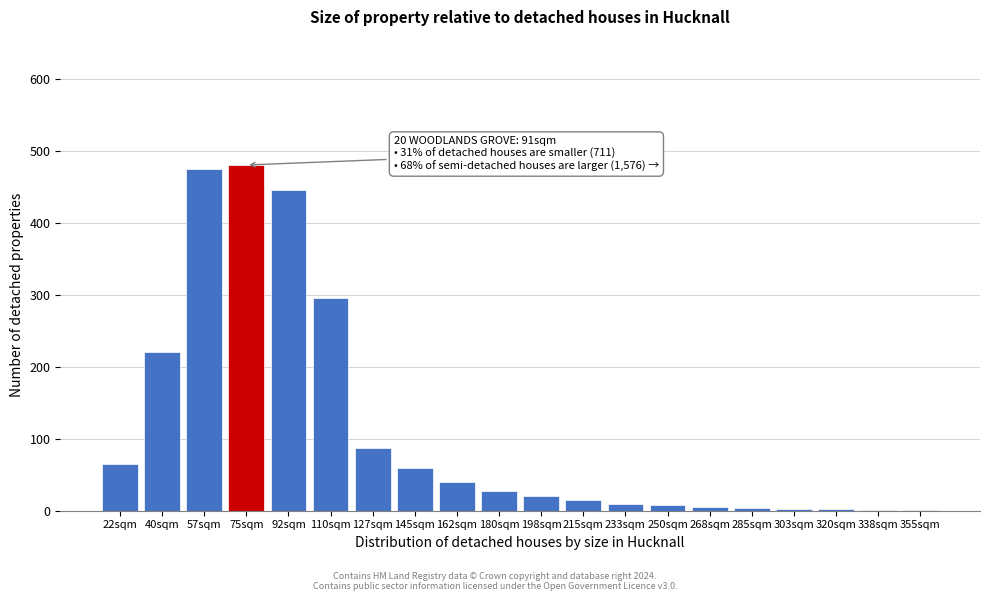

What is the sum of all values?

2263